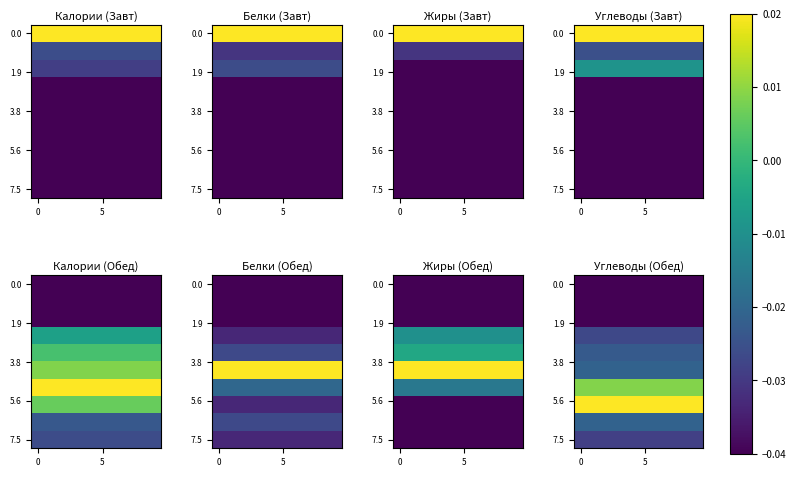

How many data points does each series have?

10